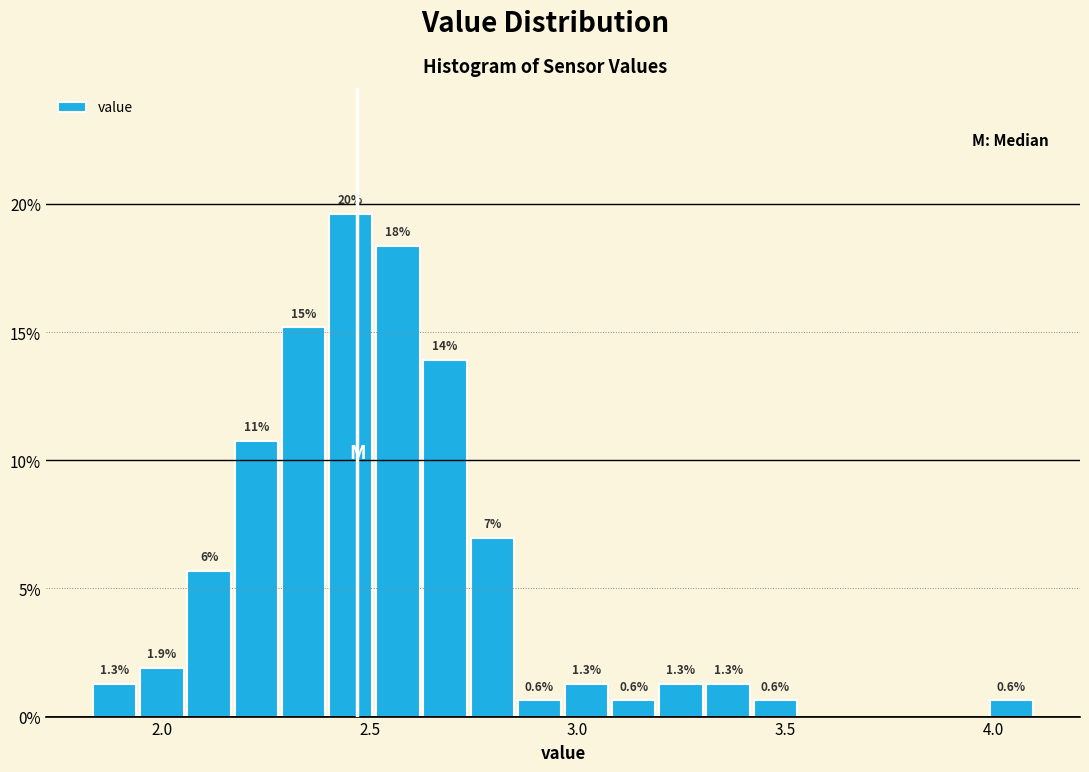

Around what value on the x-axis is the tallest bar? Give the approximate position of its centre, as read against the axis.

2.45